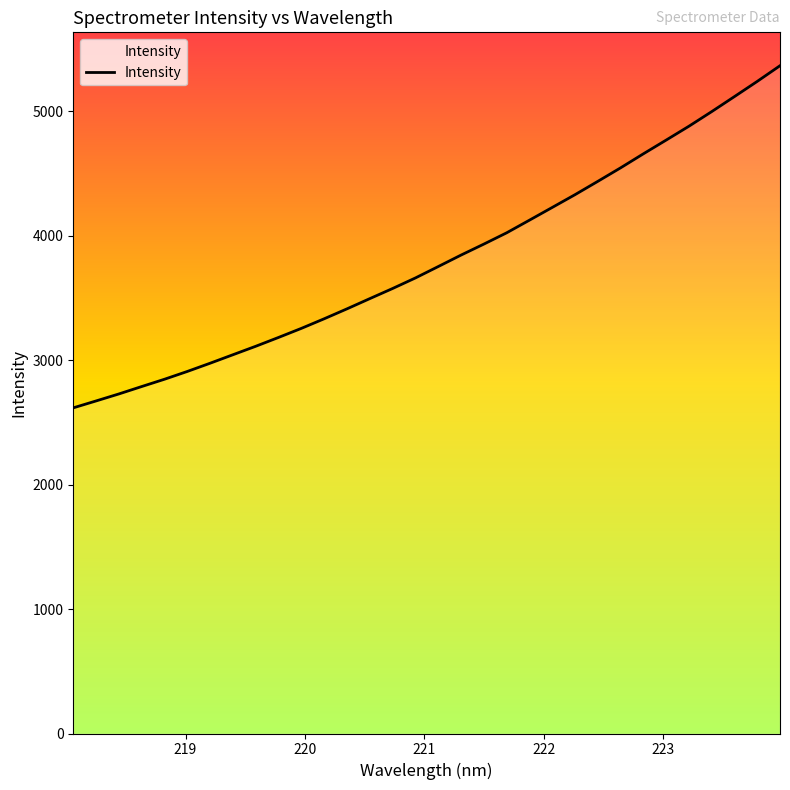

What is the greatest value displayed?

5364.3